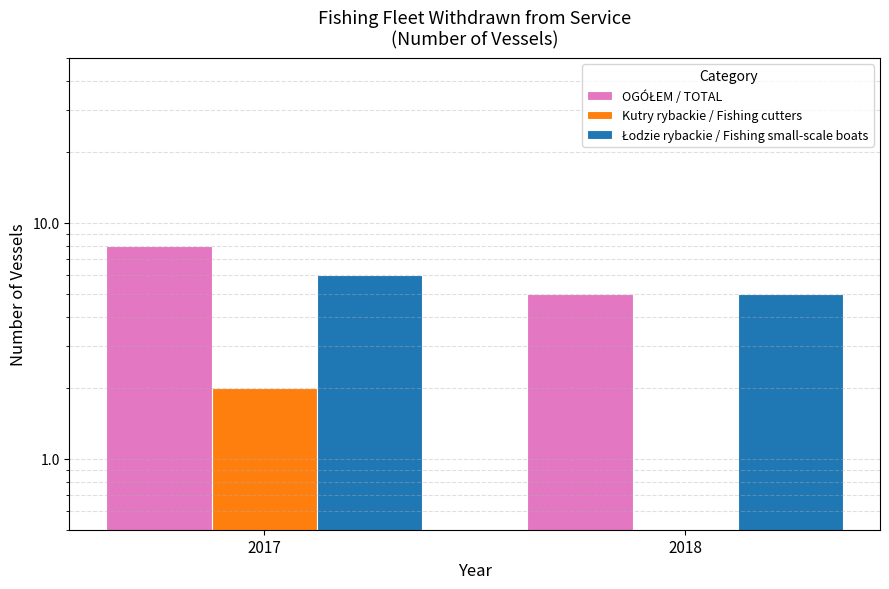

Reading left to right, what are all the values shown in this chart?

OGÓŁEM / TOTAL: 2017=8	2018=5
Kutry rybackie / Fishing cutters: 2017=2	2018=0
Łodzie rybackie / Fishing small-scale boats: 2017=6	2018=5